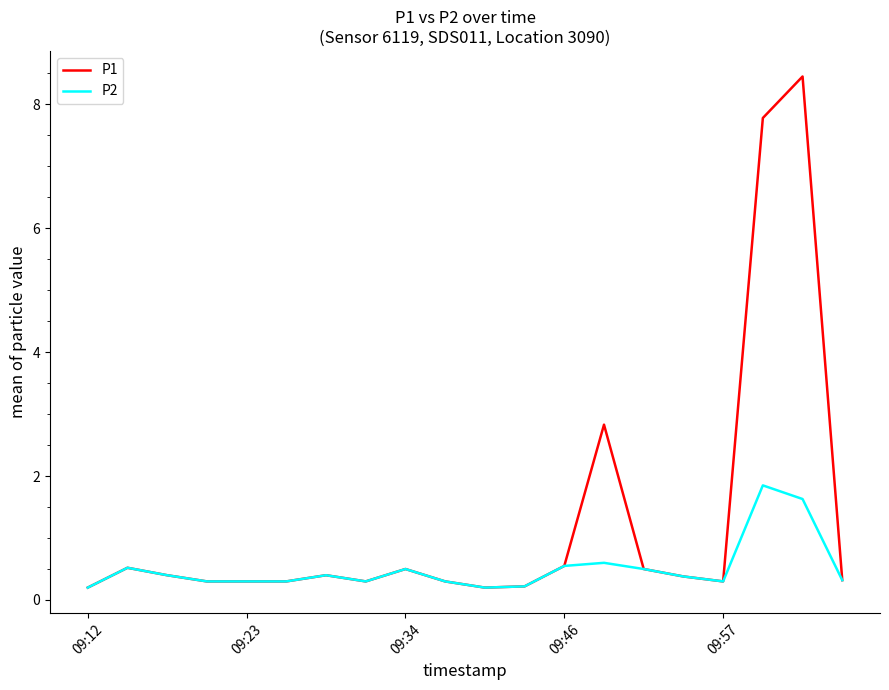

Which series has the largest total across all categories?

P1